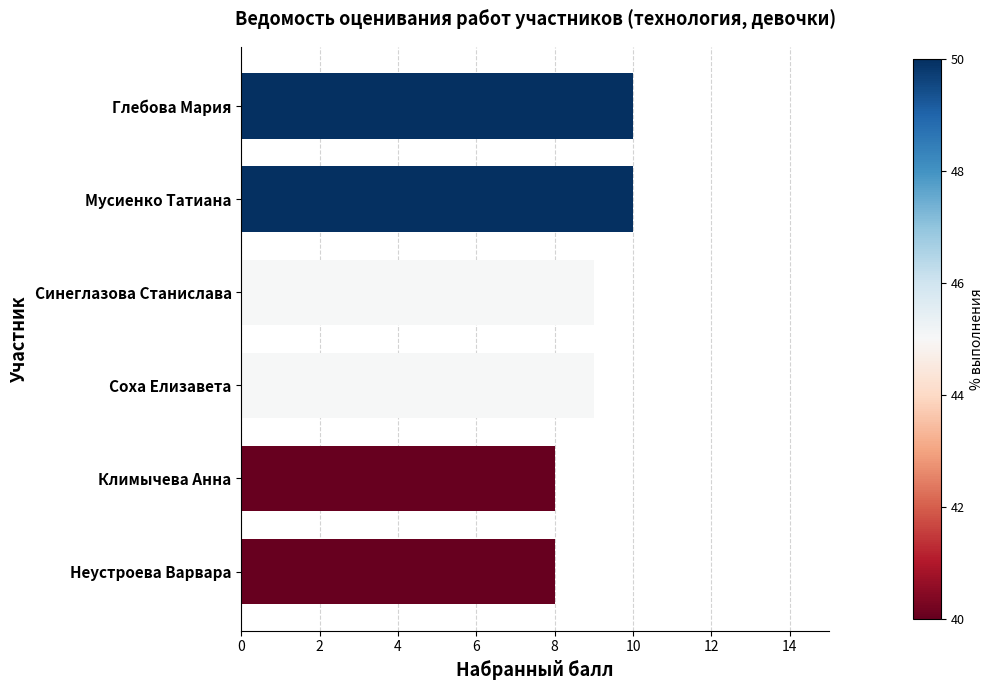

What is the greatest value displayed?

10